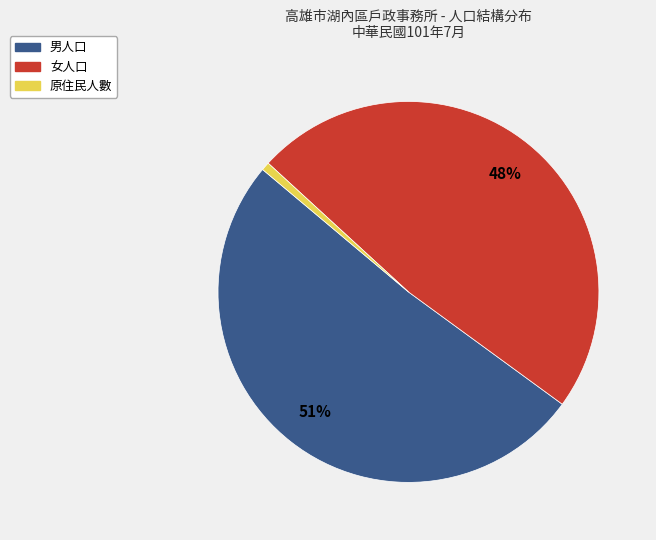

Does any single category account for the majority?

Yes